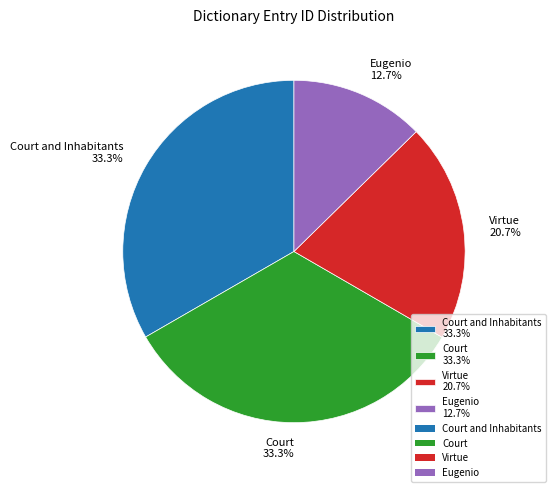

Approximately how many times larger is the value at Court and Inhabitants 33.3% compared to Virtue 20.7%?

1.6